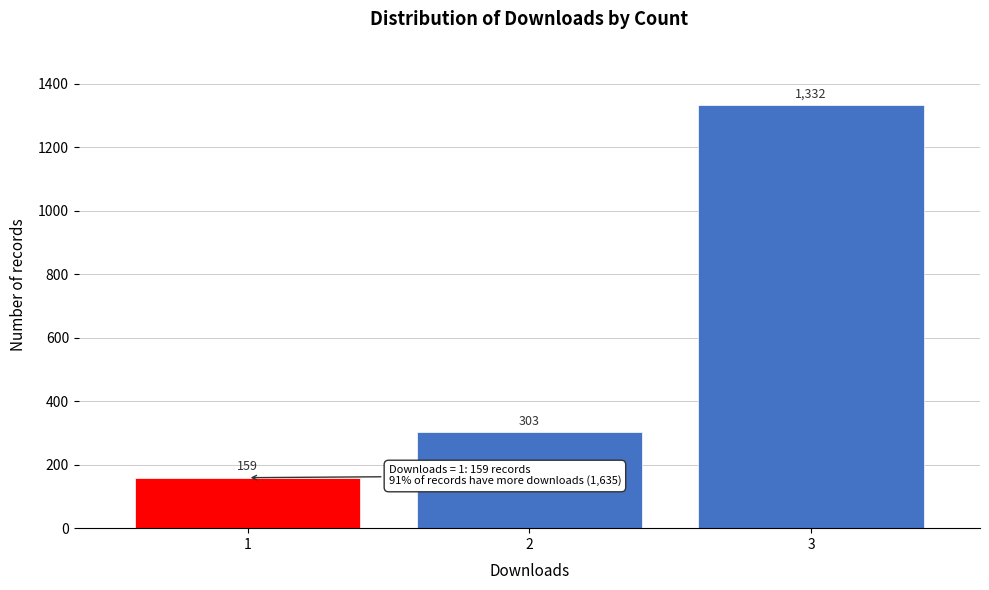

Reading left to right, transcribe all the data shown in this chart.

1=159	2=303	3=1332